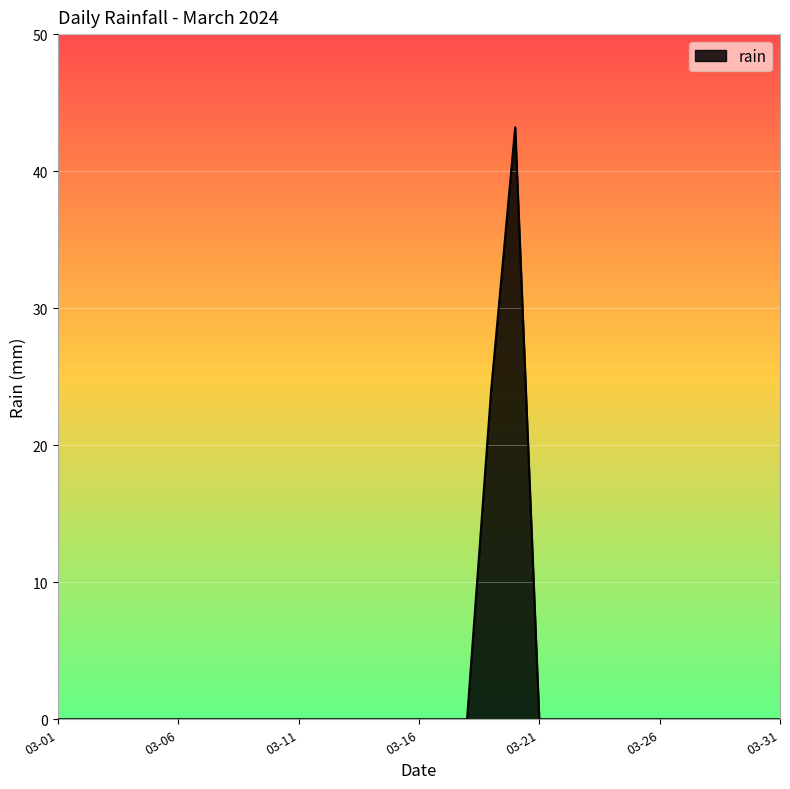

How many lines are shown in the chart?

1